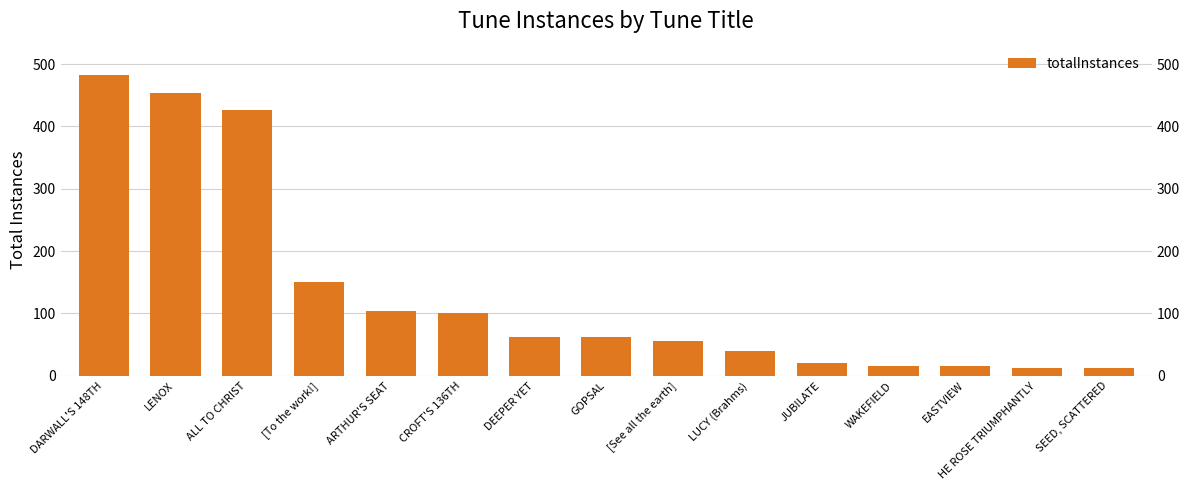

Reading left to right, list all the values displayed in this chart.

DARWALL'S 148TH=483	LENOX=454	ALL TO CHRIST=426	[To the work!]=150	ARTHUR'S SEAT=104	CROFT'S 136TH=100	DEEPER YET=62	GOPSAL=62	[See all the earth]=56	LUCY (Brahms)=40	JUBILATE=20	WAKEFIELD=16	EASTVIEW=16	HE ROSE TRIUMPHANTLY=13	SEED, SCATTERED=12